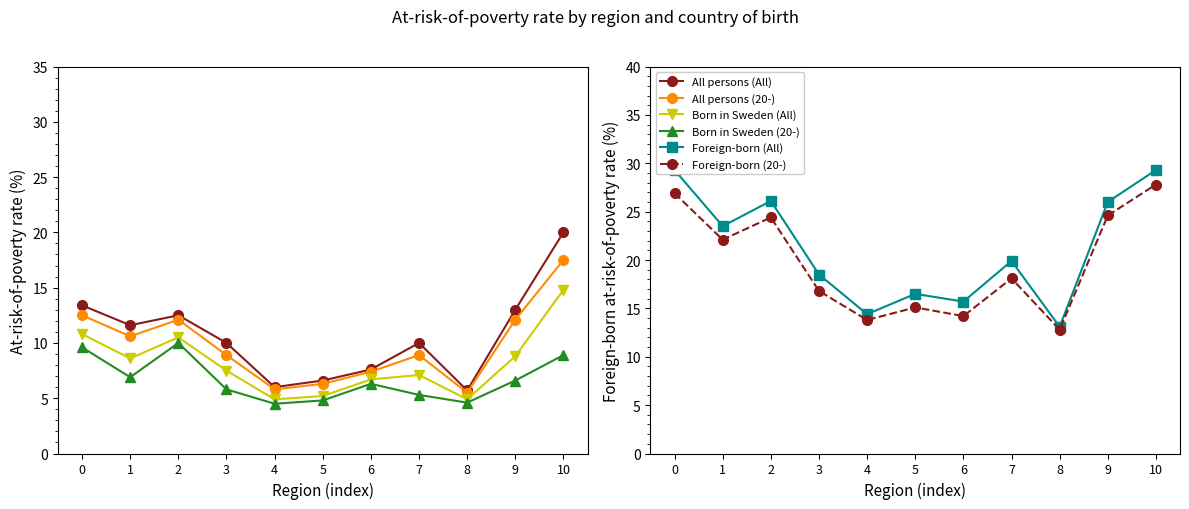

Where is At-risk-of-poverty rate All persons (20-) nearest to the value 11?

1